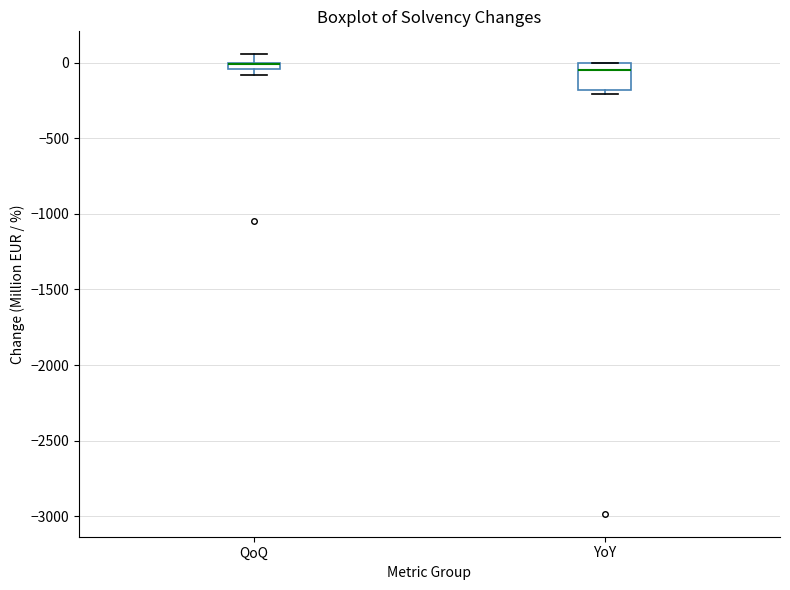

Where is the upper edge of the box for YoY on the y-axis? The values are not printed on the chart, so give them approximately, as read against the axis.

0